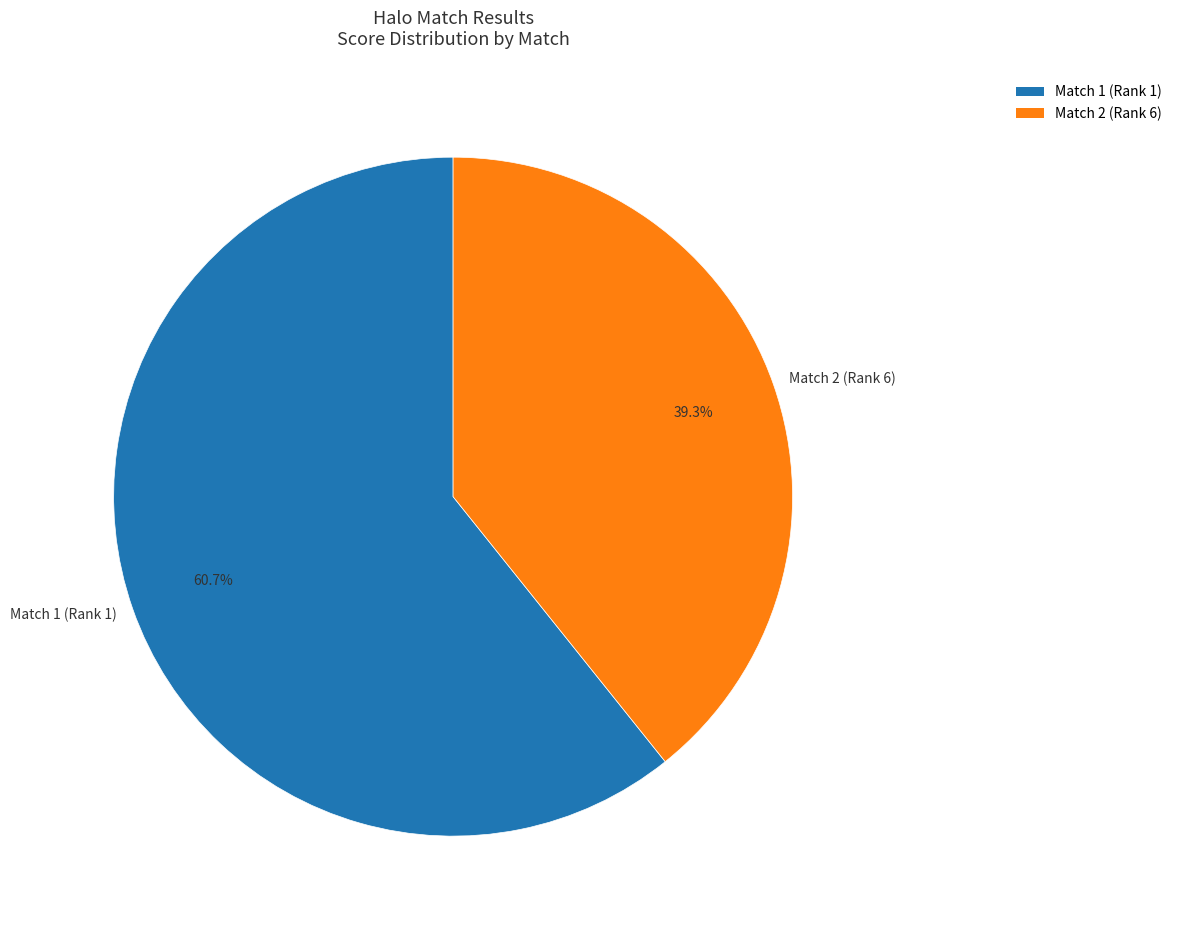

Which slice is the smallest?

Match 2 (Rank 6)